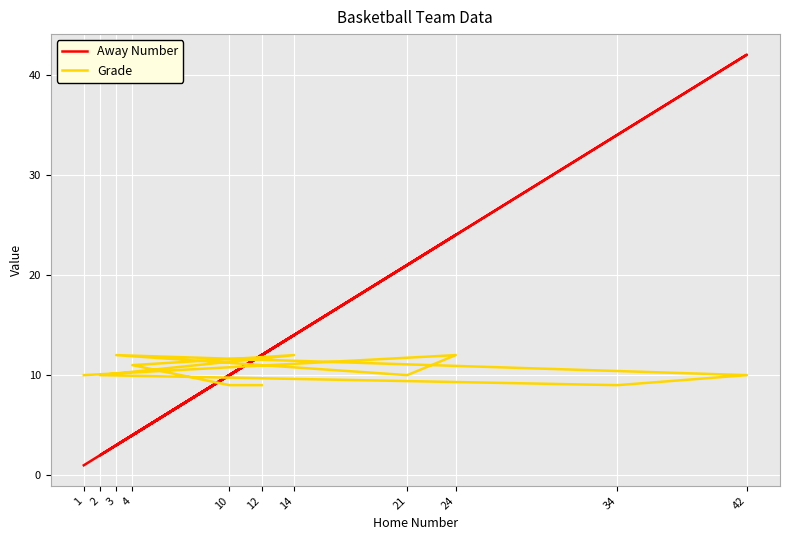

What is the difference between the Grade values at 14 and 10?

3